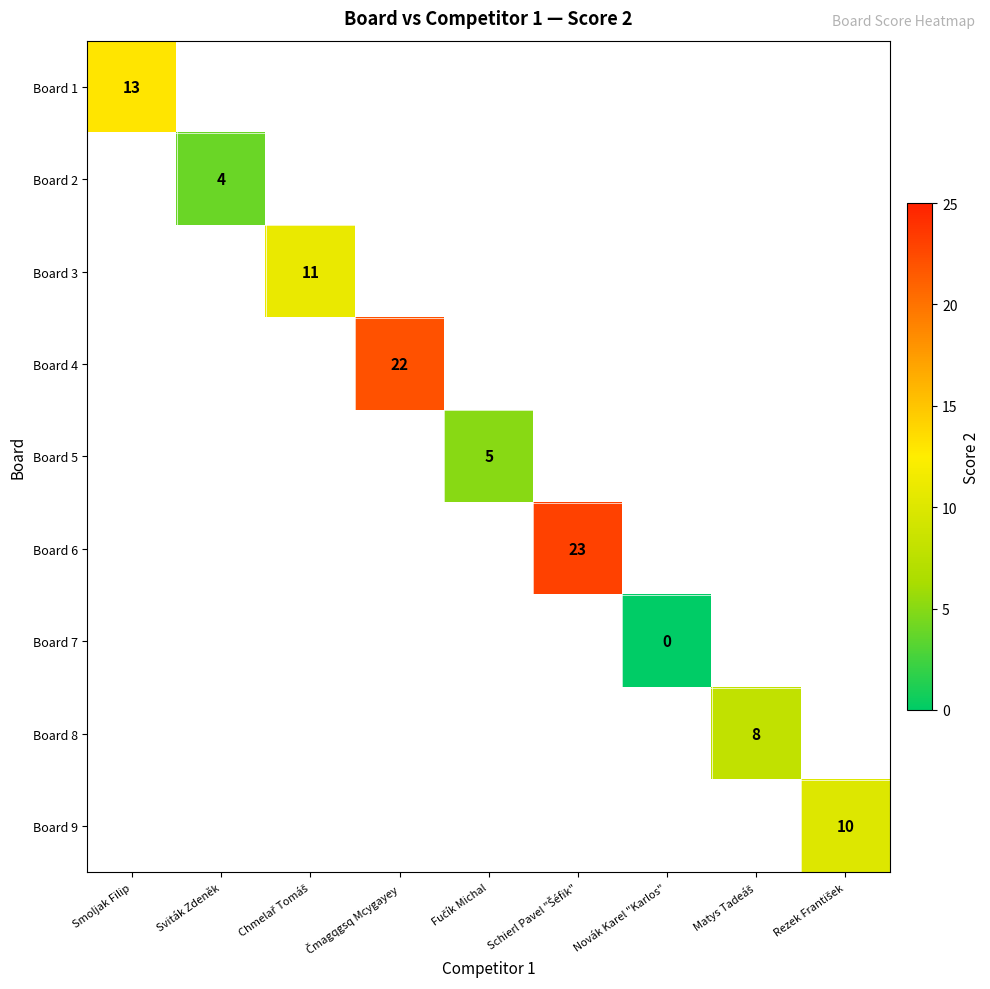

Is it true that Board 2 equals 4 at Sviták Zdeněk?

True